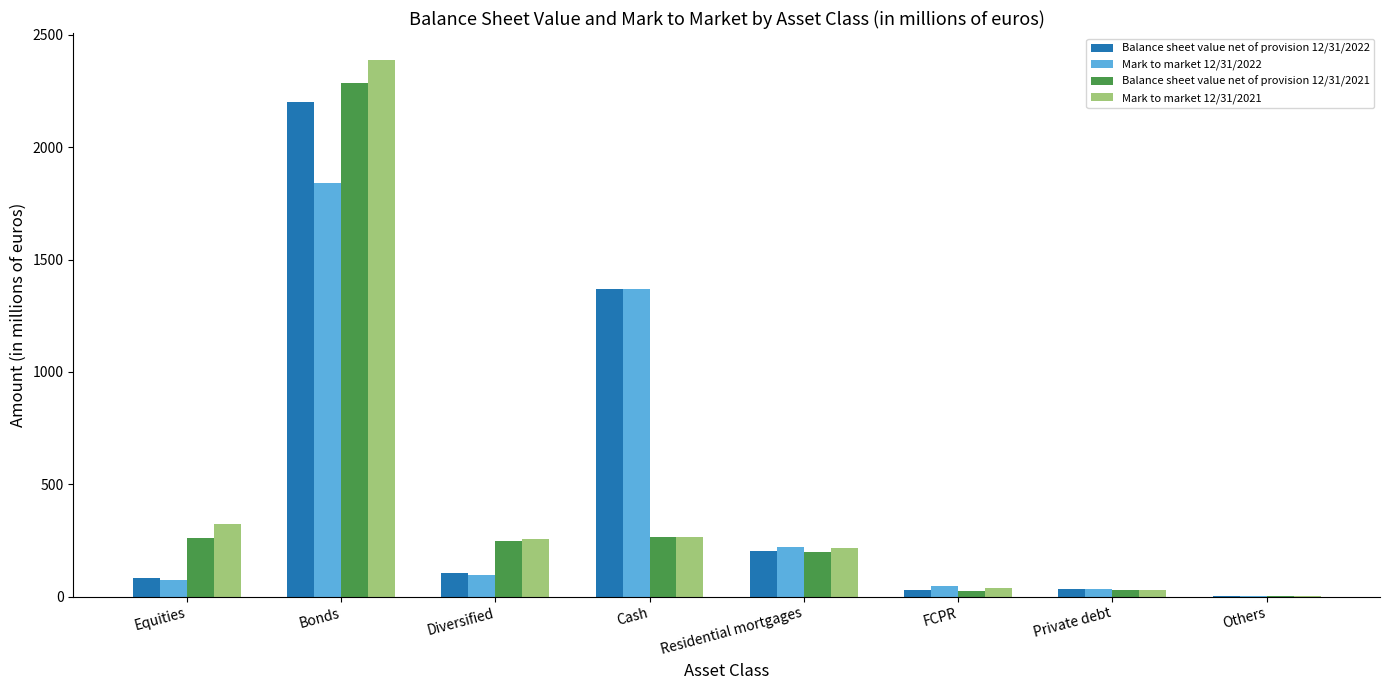

Between Cash and Private debt, which series saw the biggest shift?

Mark to market 12/31/2022